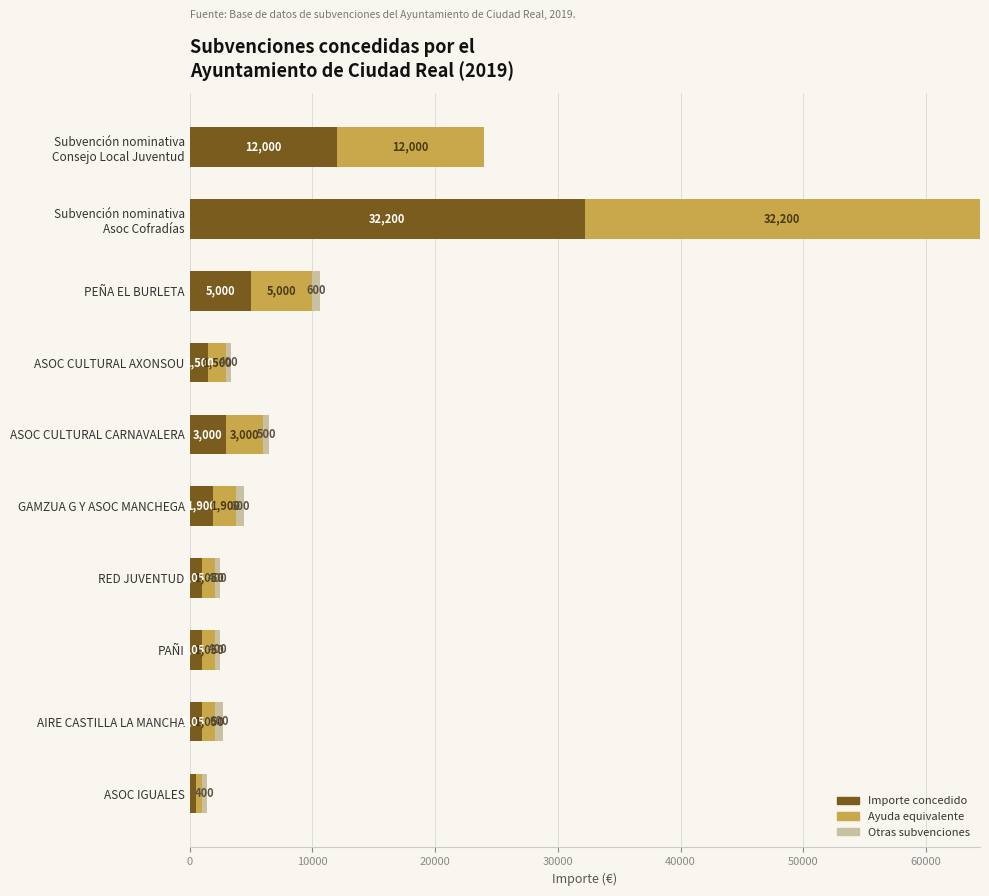

True or false: Importe concedido has a value of 1050 at PAÑI.

True